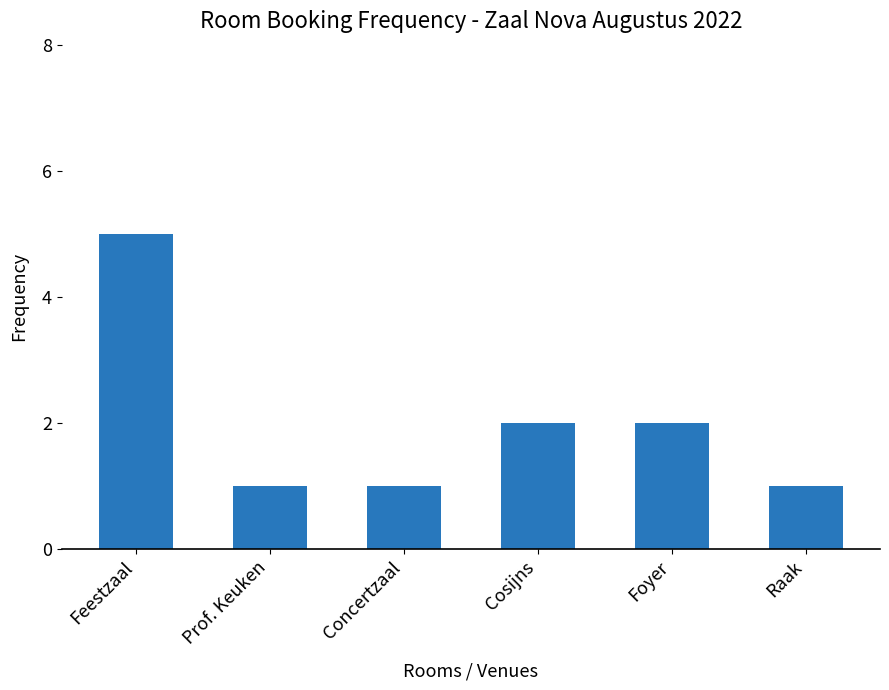

What position from the right is Foyer?

2